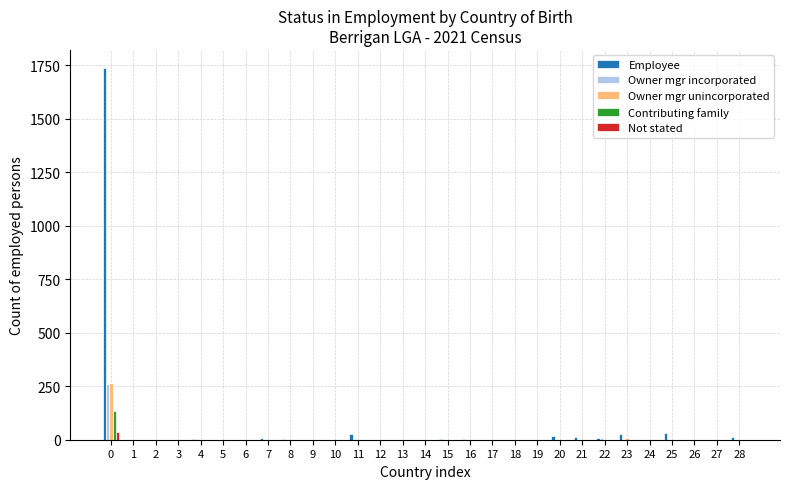

What are all the series names shown in the legend?

Employee, Owner mgr incorporated, Owner mgr unincorporated, Contributing family, Not stated